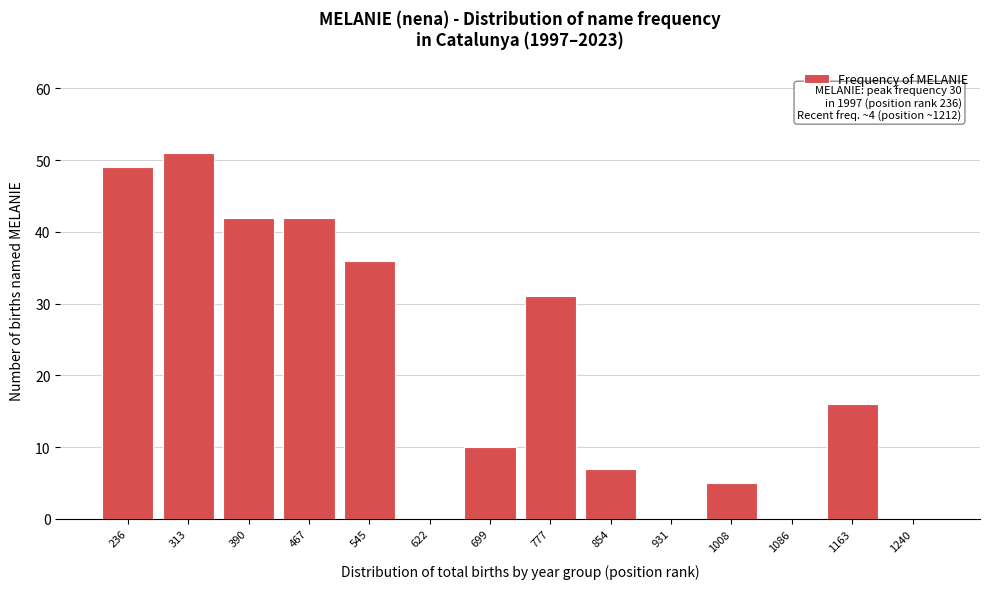

Reading left to right, what are all the values shown in this chart?

236=49	313=51	390=42	467=42	545=36	622=0	699=10	777=31	854=7	931=0	1008=5	1086=0	1163=16	1240=0